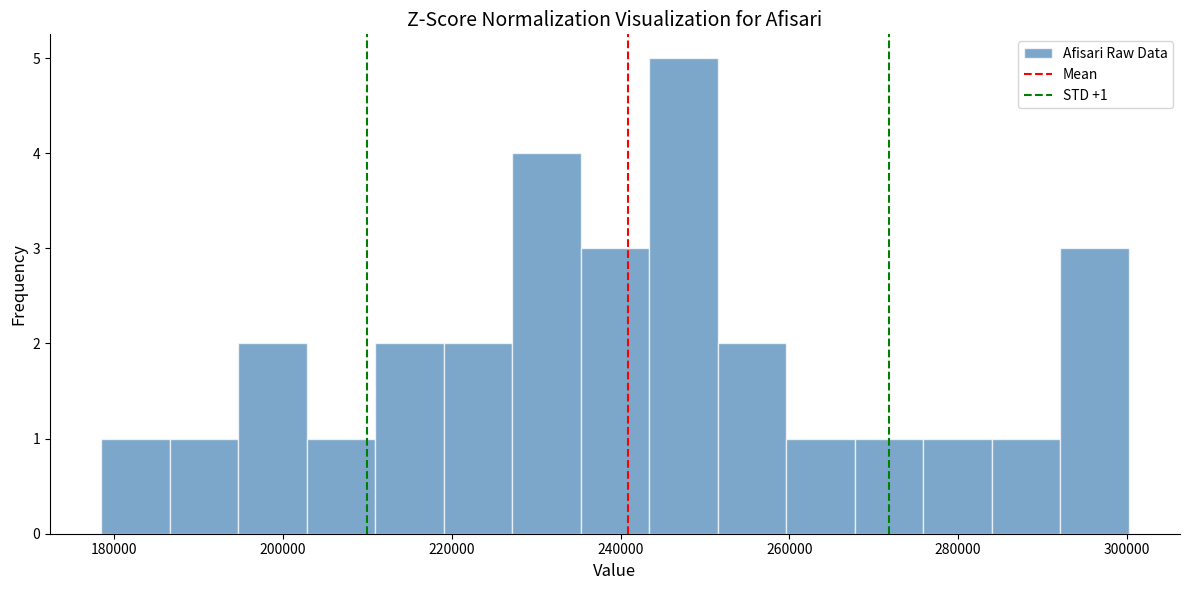

Which range on the x-axis has the tallest bar?

244000 to 252000